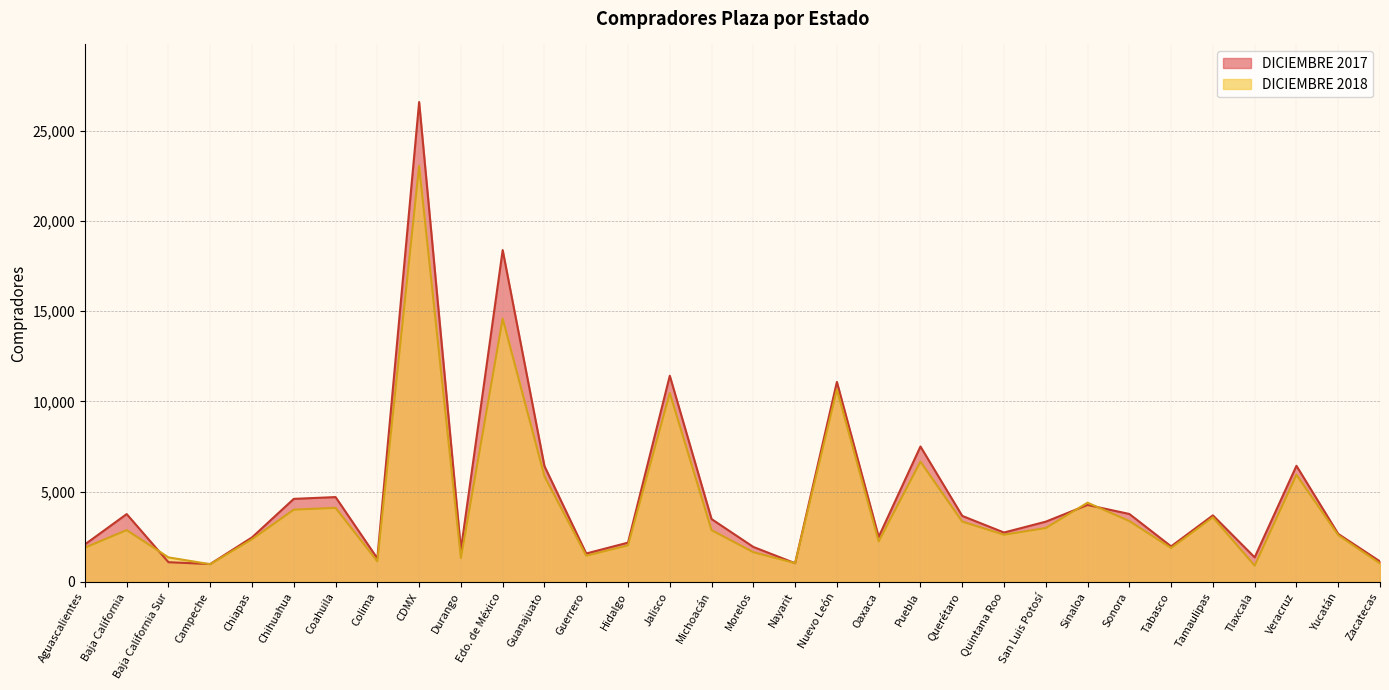

What is the difference between the second highest and minimum values in the DICIEMBRE 2017 series?

17390